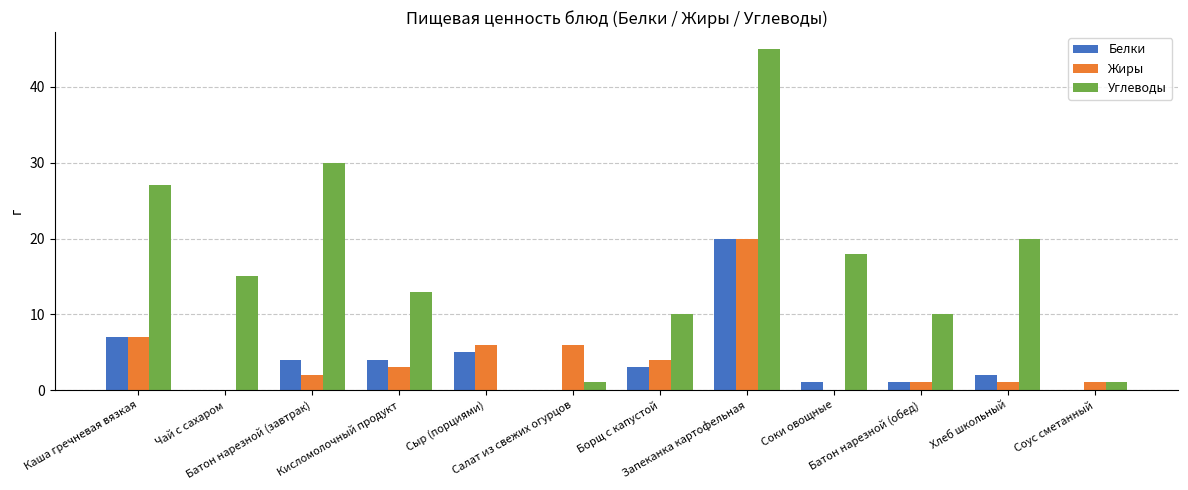

The Белки series shows -13 at Соус сметанный. True or false?

False